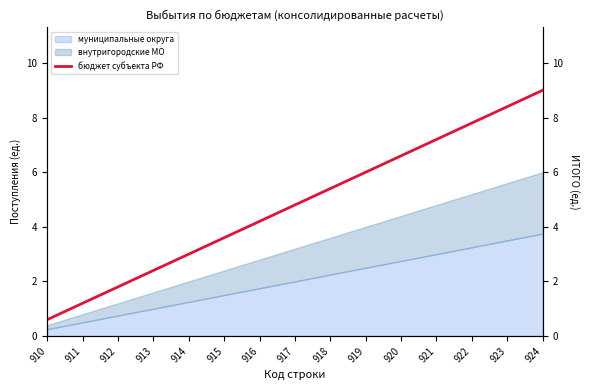

Where does the data first go above 4?

916